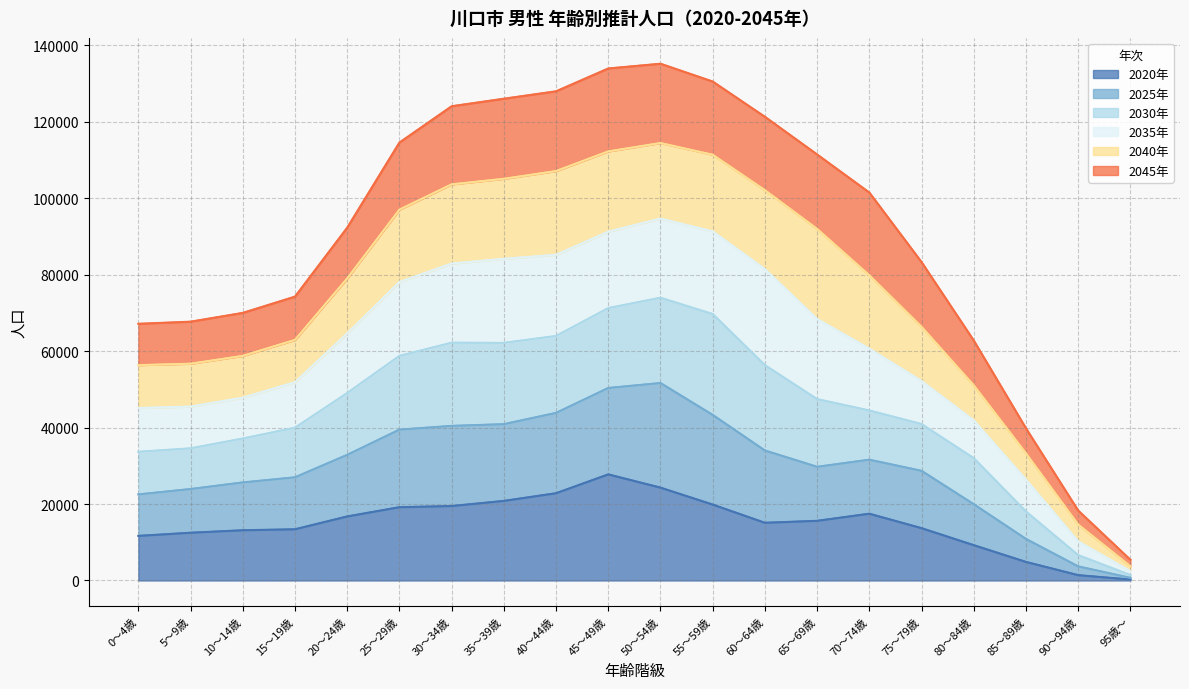

Which category has the highest value in the 2020年 series?

45～49歳